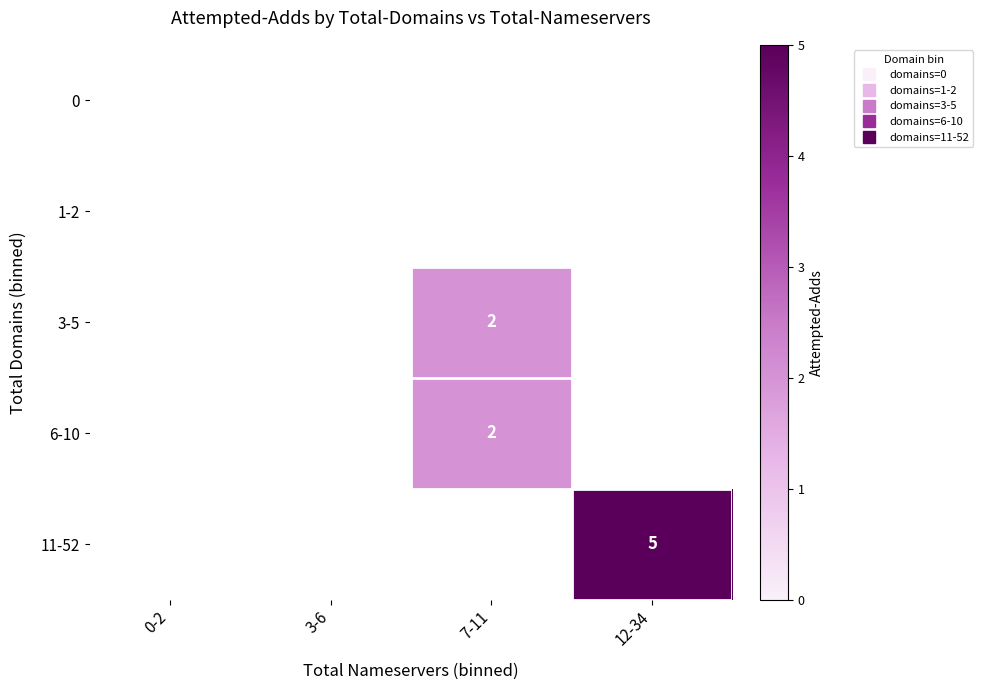

Count the number of categories in the chart.

4